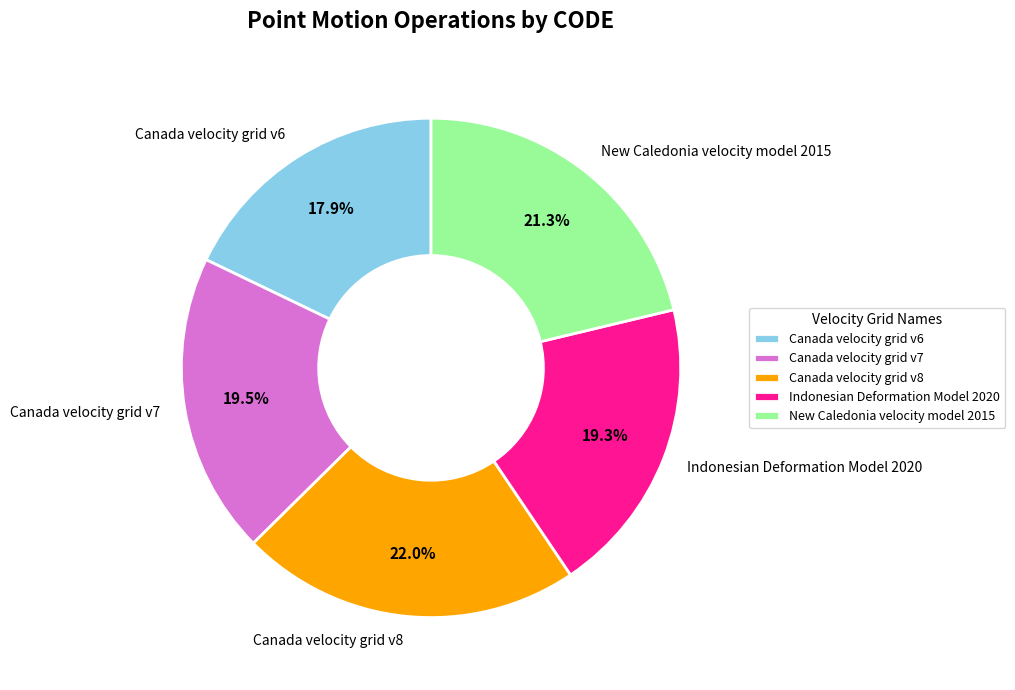

Is there any slice that represents more than half of the pie?

No